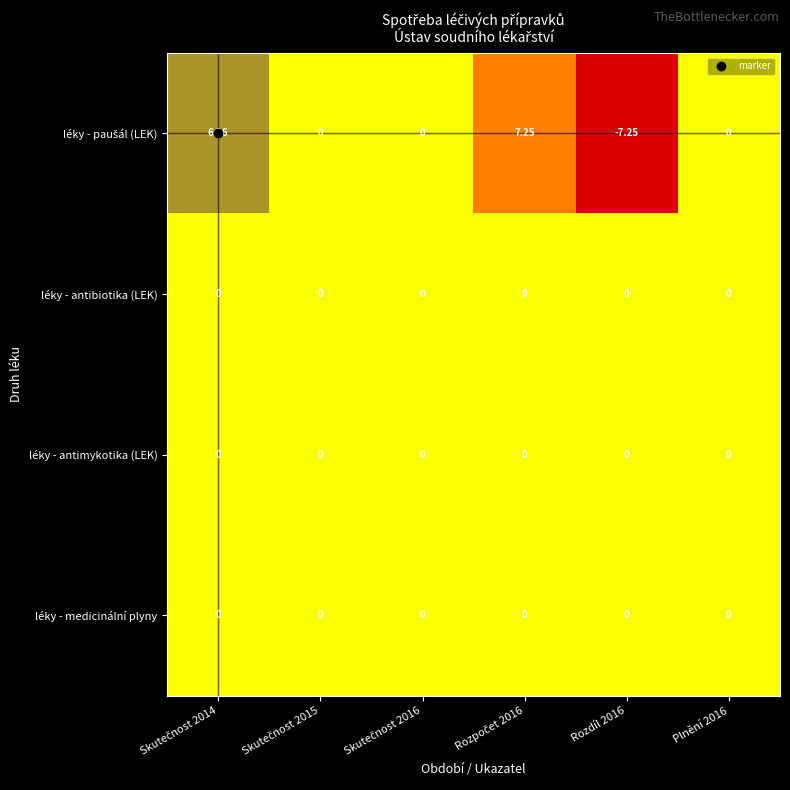

What is the maximum value shown in the chart?

7.2